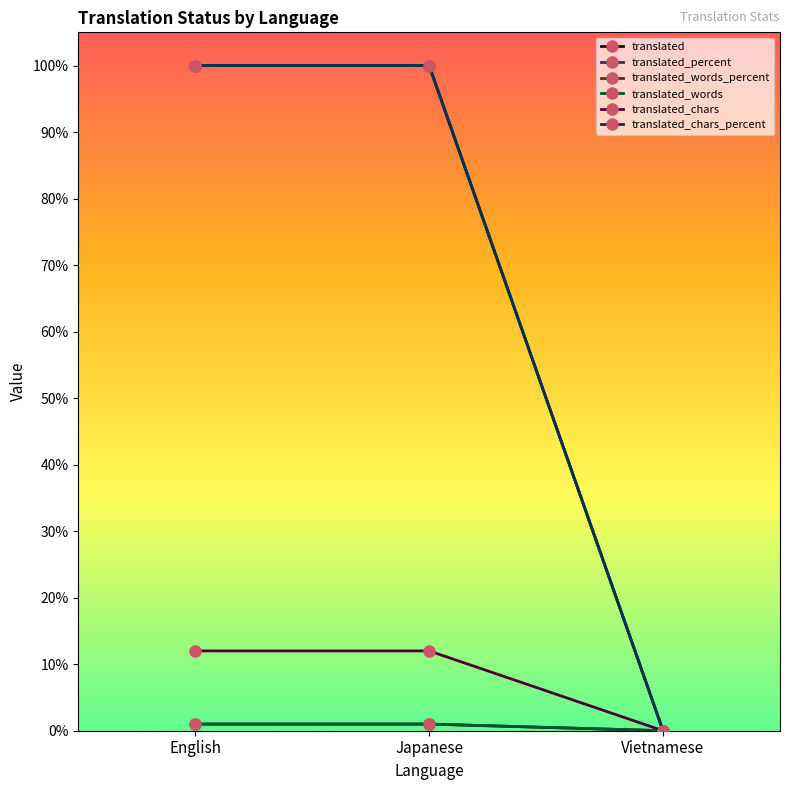

What is the average value of the translated series?

1